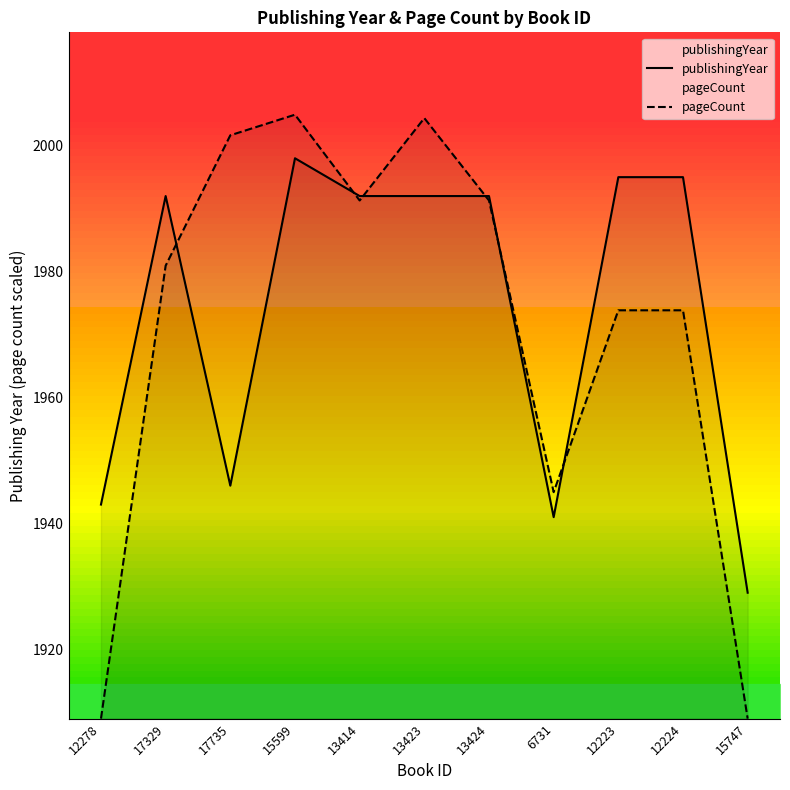

At which category does pageCount reach its first local peak?

15599